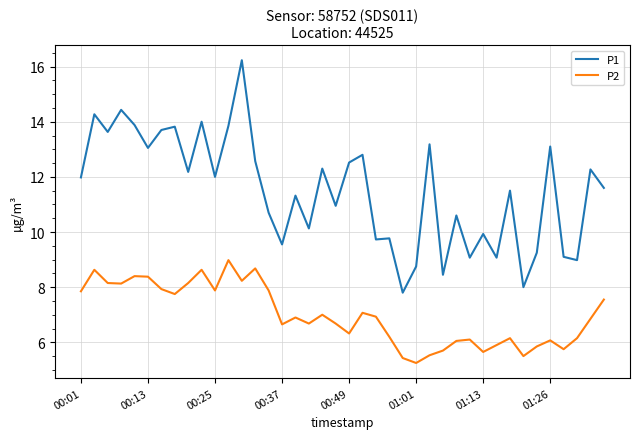

How many lines are shown in the chart?

2